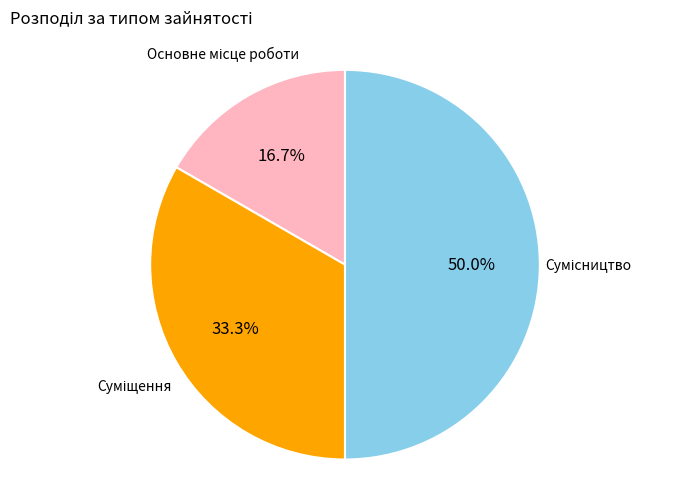

Between Суміщення and Основне місце роботи, which is larger?

Суміщення